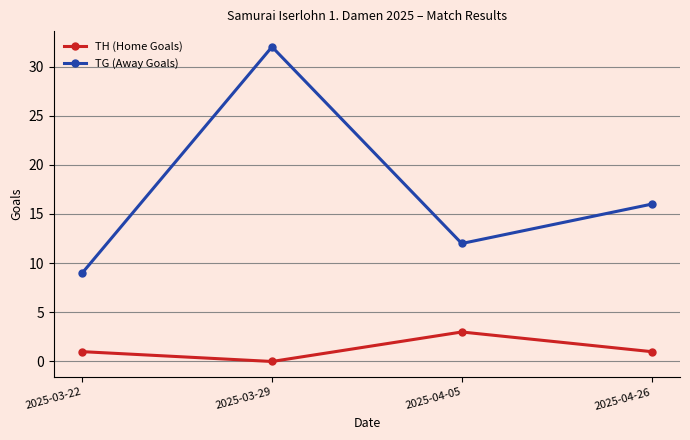

What is the label of the 2nd point from the right?

2025-04-05